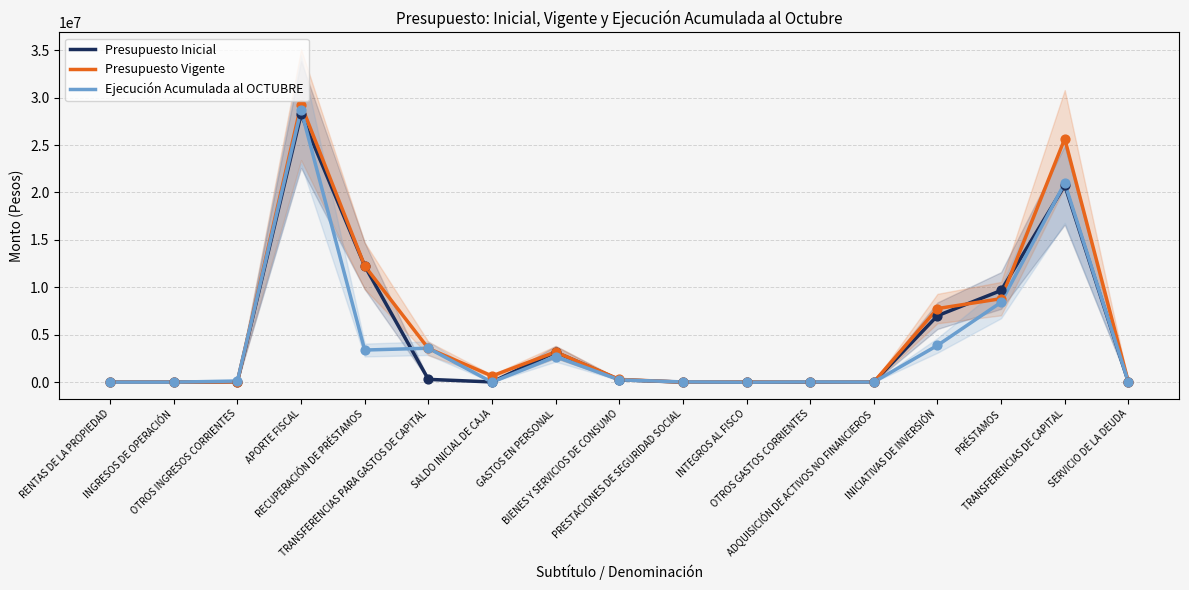

Is the value of Ejecución Acumulada al OCTUBRE at TRANSFERENCIAS PARA GASTOS DE CAPITAL greater than the value of Presupuesto Vigente at BIENES Y SERVICIOS DE CONSUMO?

Yes